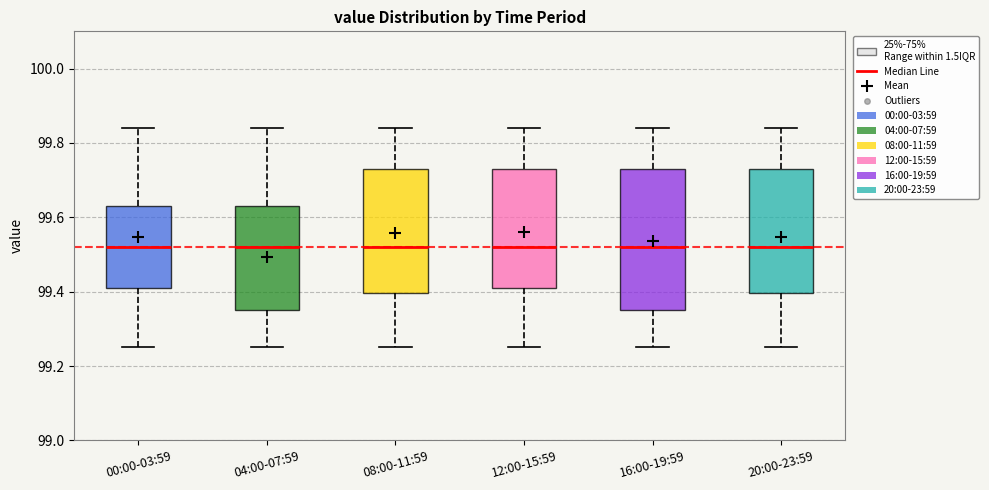

Reading left to right, read every box against the y-axis: the position of its median line, the range the box covers, and the ends of its whiskers. The values are not printed on the chart, so give them approximately, as read against the axis.

00:00-03:59: median 99.52, box 99.42 to 99.64, whiskers 99.26 to 99.84
04:00-07:59: median 99.52, box 99.36 to 99.64, whiskers 99.26 to 99.84
08:00-11:59: median 99.52, box 99.40 to 99.74, whiskers 99.26 to 99.84
12:00-15:59: median 99.52, box 99.42 to 99.74, whiskers 99.26 to 99.84
16:00-19:59: median 99.52, box 99.36 to 99.74, whiskers 99.26 to 99.84
20:00-23:59: median 99.52, box 99.40 to 99.74, whiskers 99.26 to 99.84